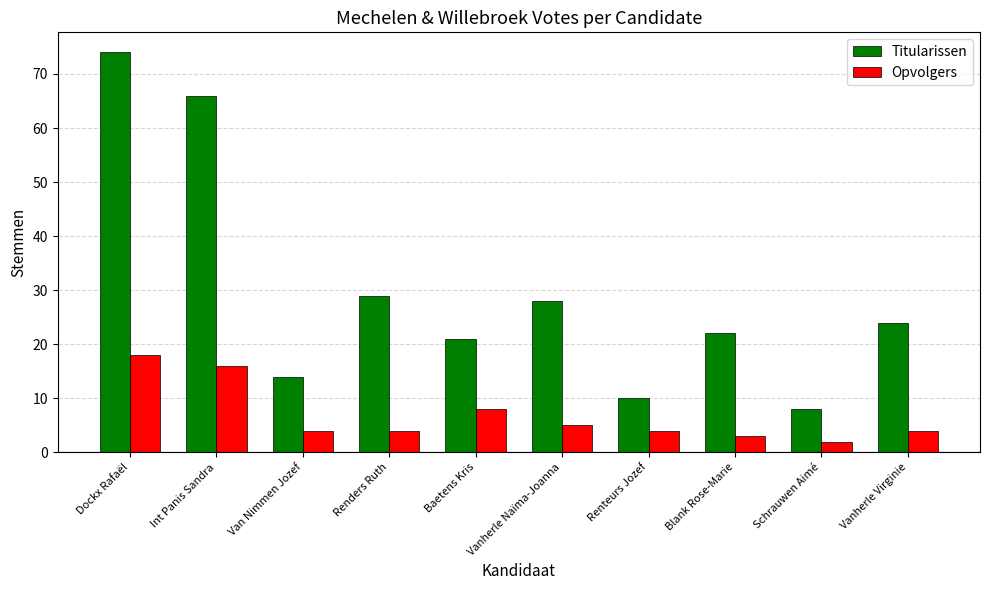

What is the difference between the Titularissen values at Schrauwen Aimé and Blank Rose-Marie?

14